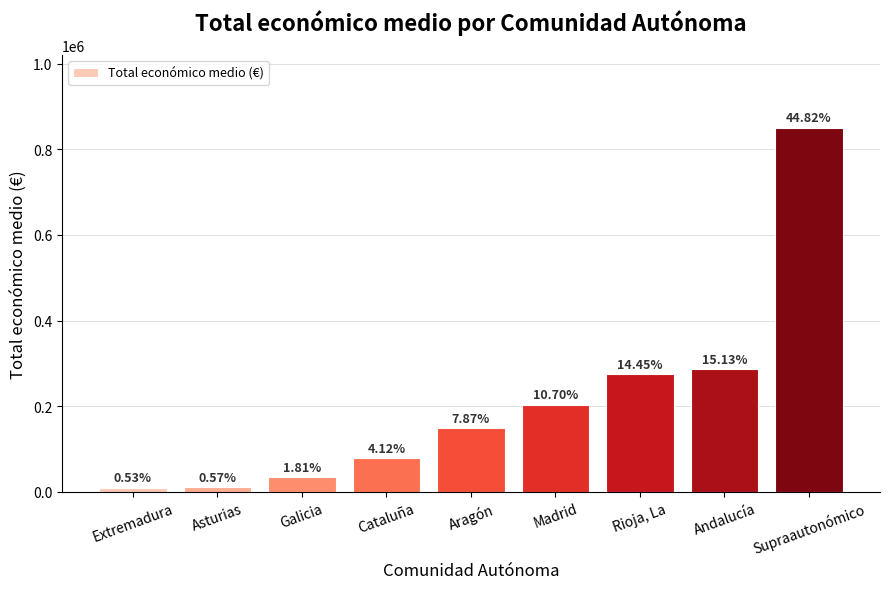

What is the smallest value displayed?

10000.0